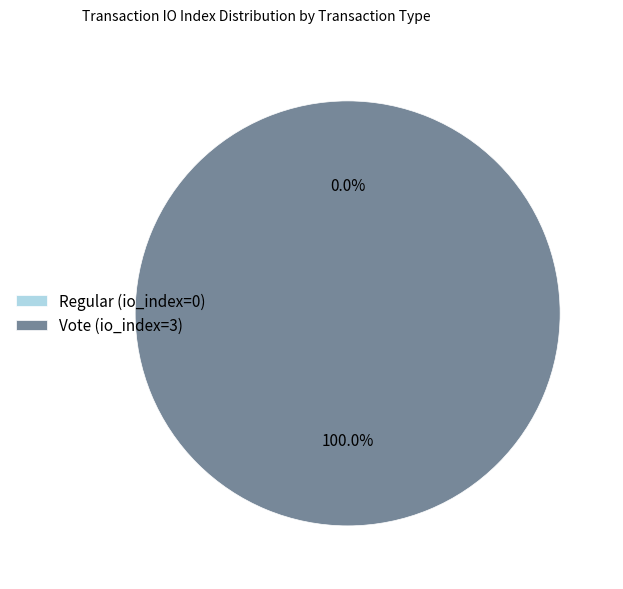

Rank the categories by value from highest to lowest.

Vote (io_index=3), Regular (io_index=0)